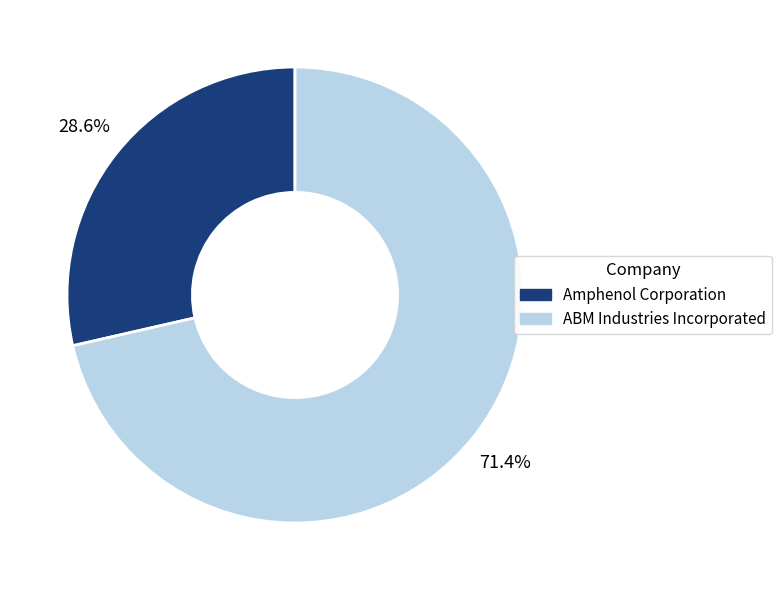

Rank the categories by value from highest to lowest.

ABM Industries Incorporated, Amphenol Corporation